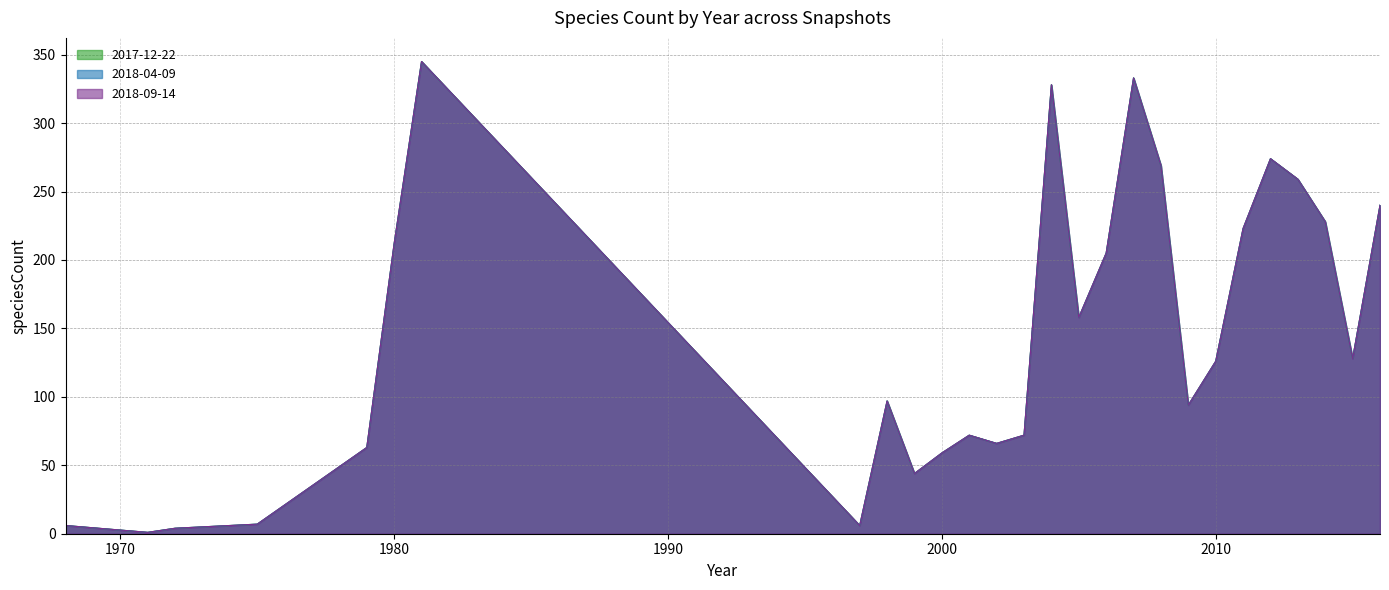

What is the difference between the 2018-09-14 values at 2015 and 1997?

122